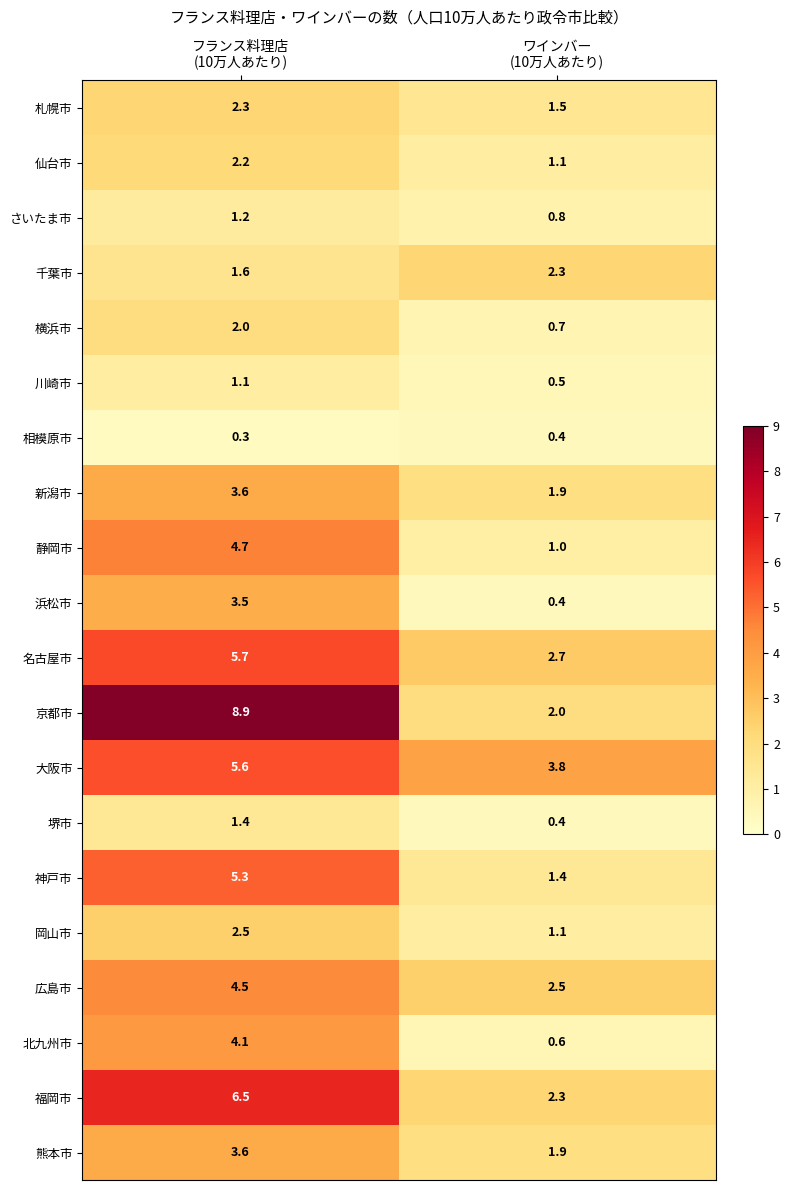

What is the minimum value shown in the chart?

0.3